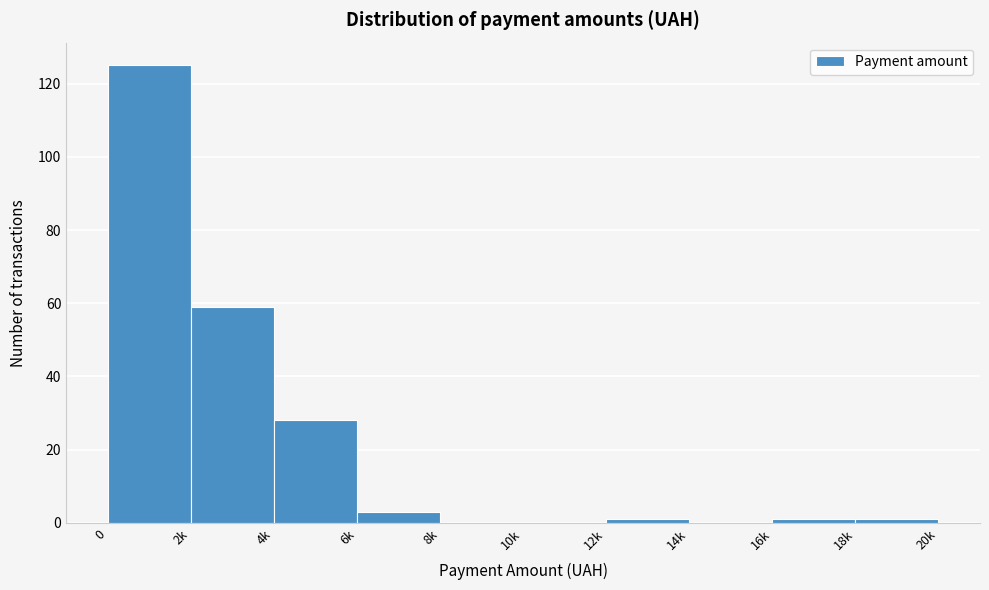

Reading left to right, transcribe all the data shown in this chart.

0=125	2k=59	4k=28	6k=3	8k=0	10k=0	12k=1	14k=0	16k=1	18k=1